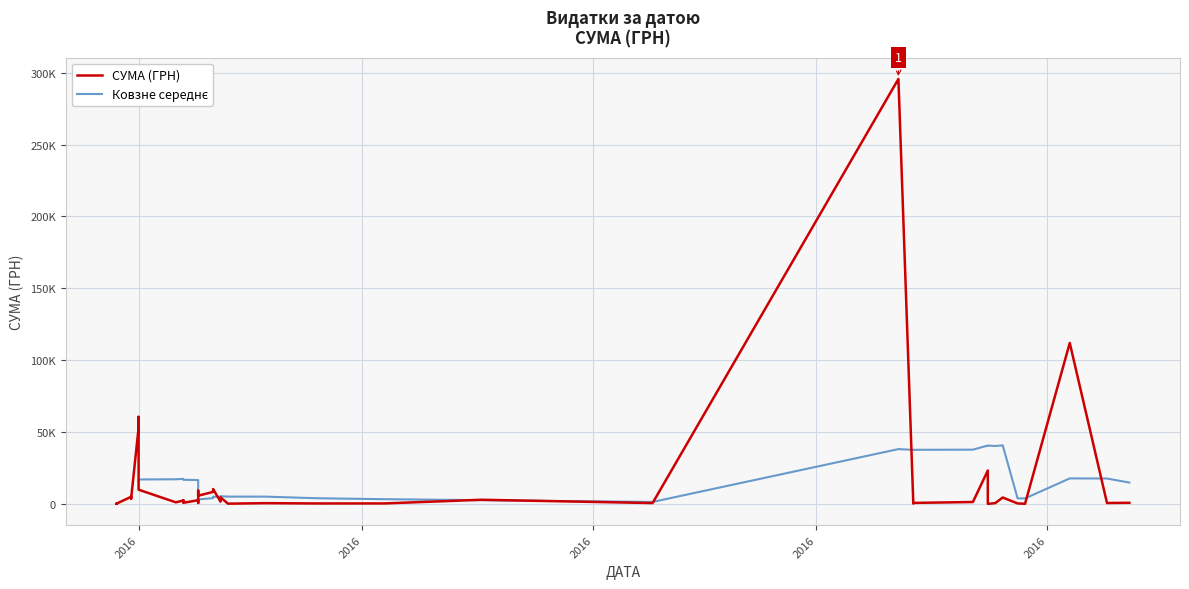

What is the change in value from 26.07.2016 to 29.03.2016?

-4360.0